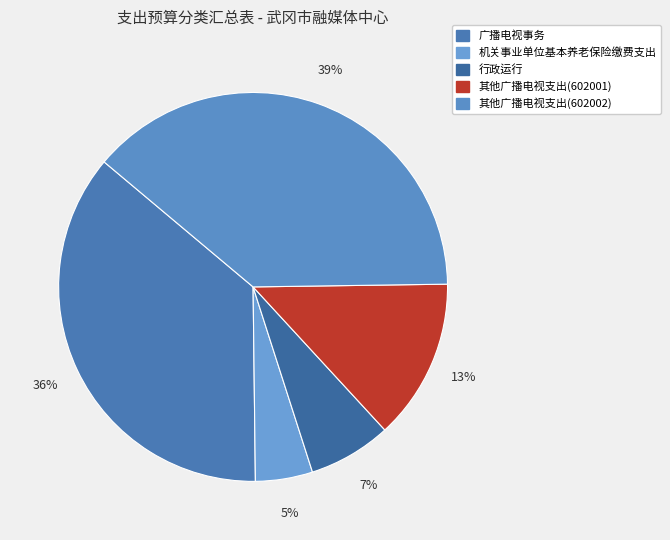

To the nearest percent, what is the difference between the 行政运行 and 其他广播电视支出(602001) slice percentages?

6%